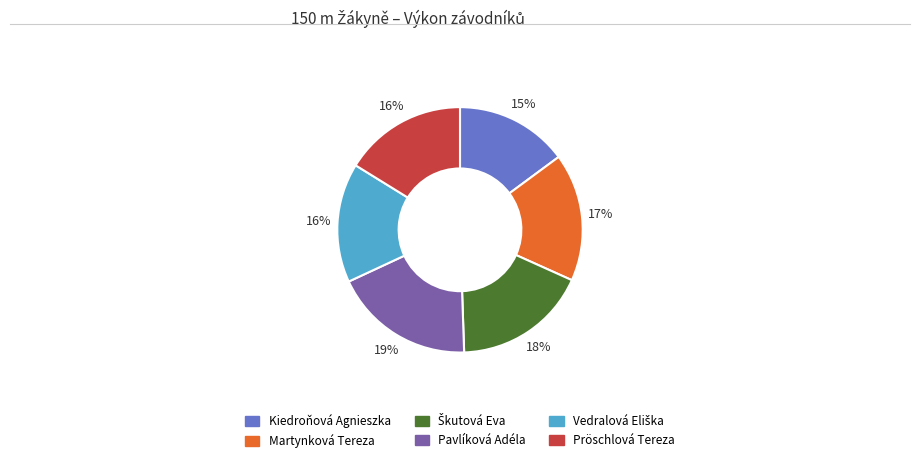

What is the smallest slice in the pie chart?

Kiedroňová Agnieszka